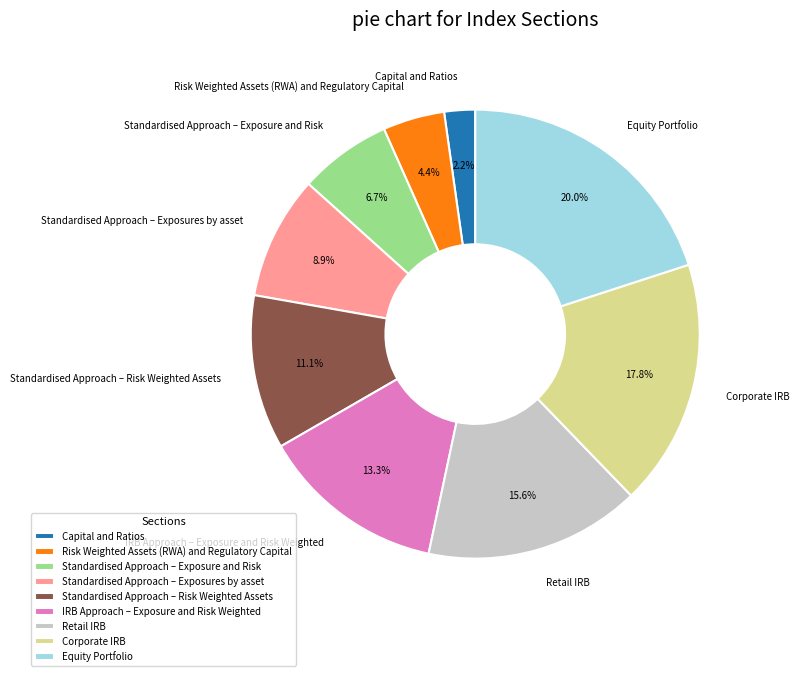

Between Capital and Ratios and Corporate IRB, which is larger?

Corporate IRB